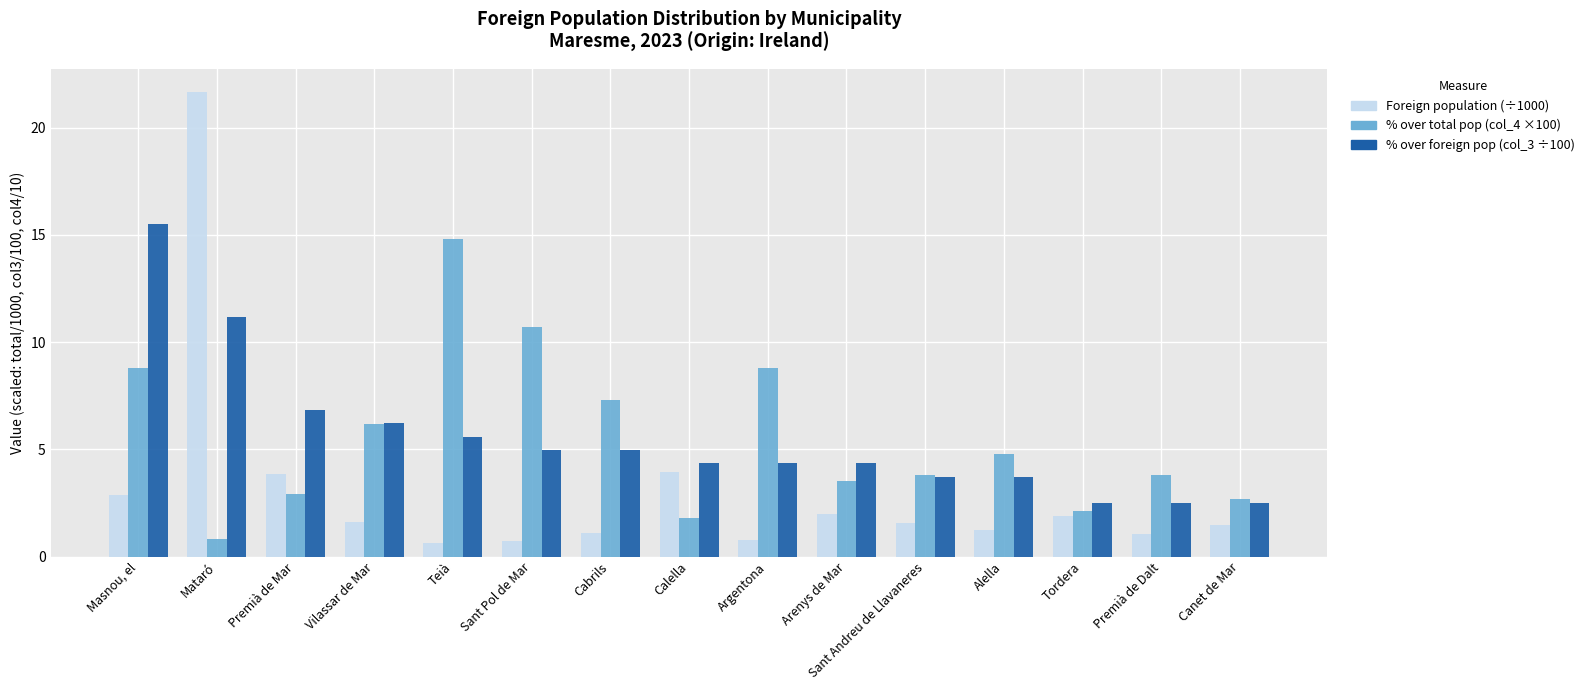

What is the smallest value displayed?

0.6